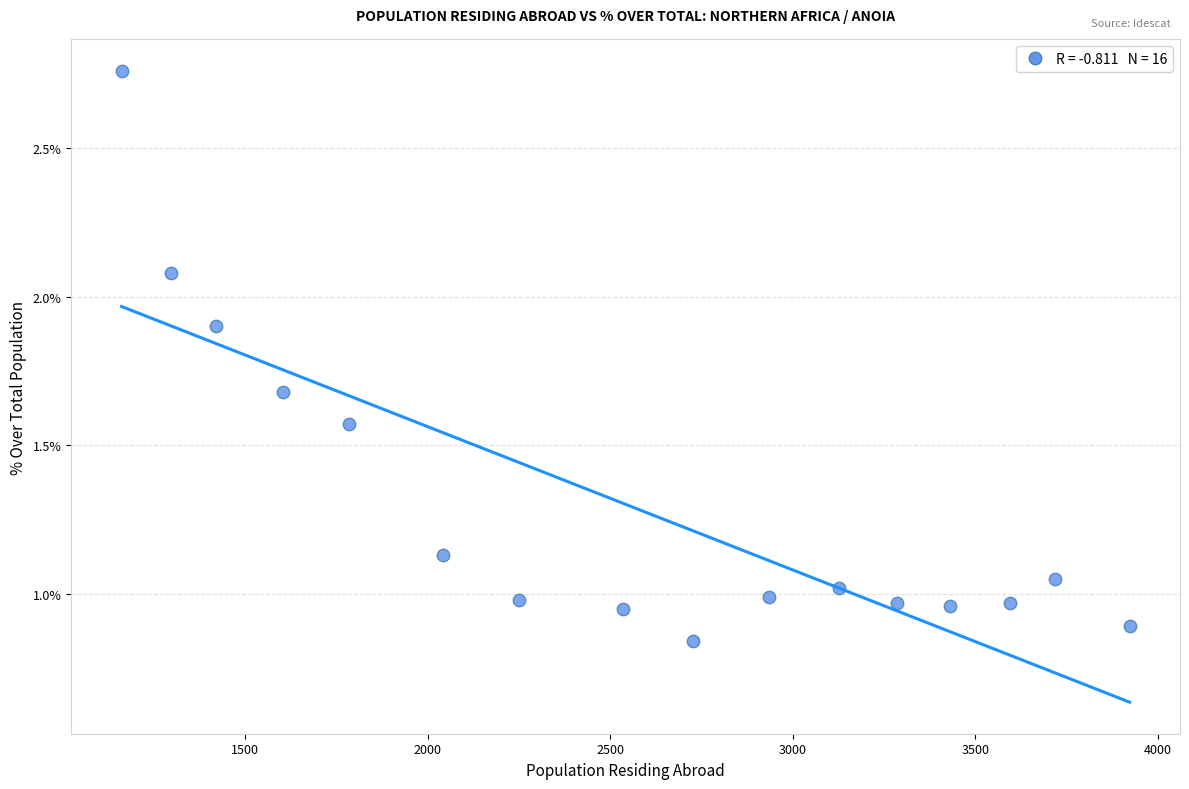

What is the range of X values (max minus min)?

2762.0